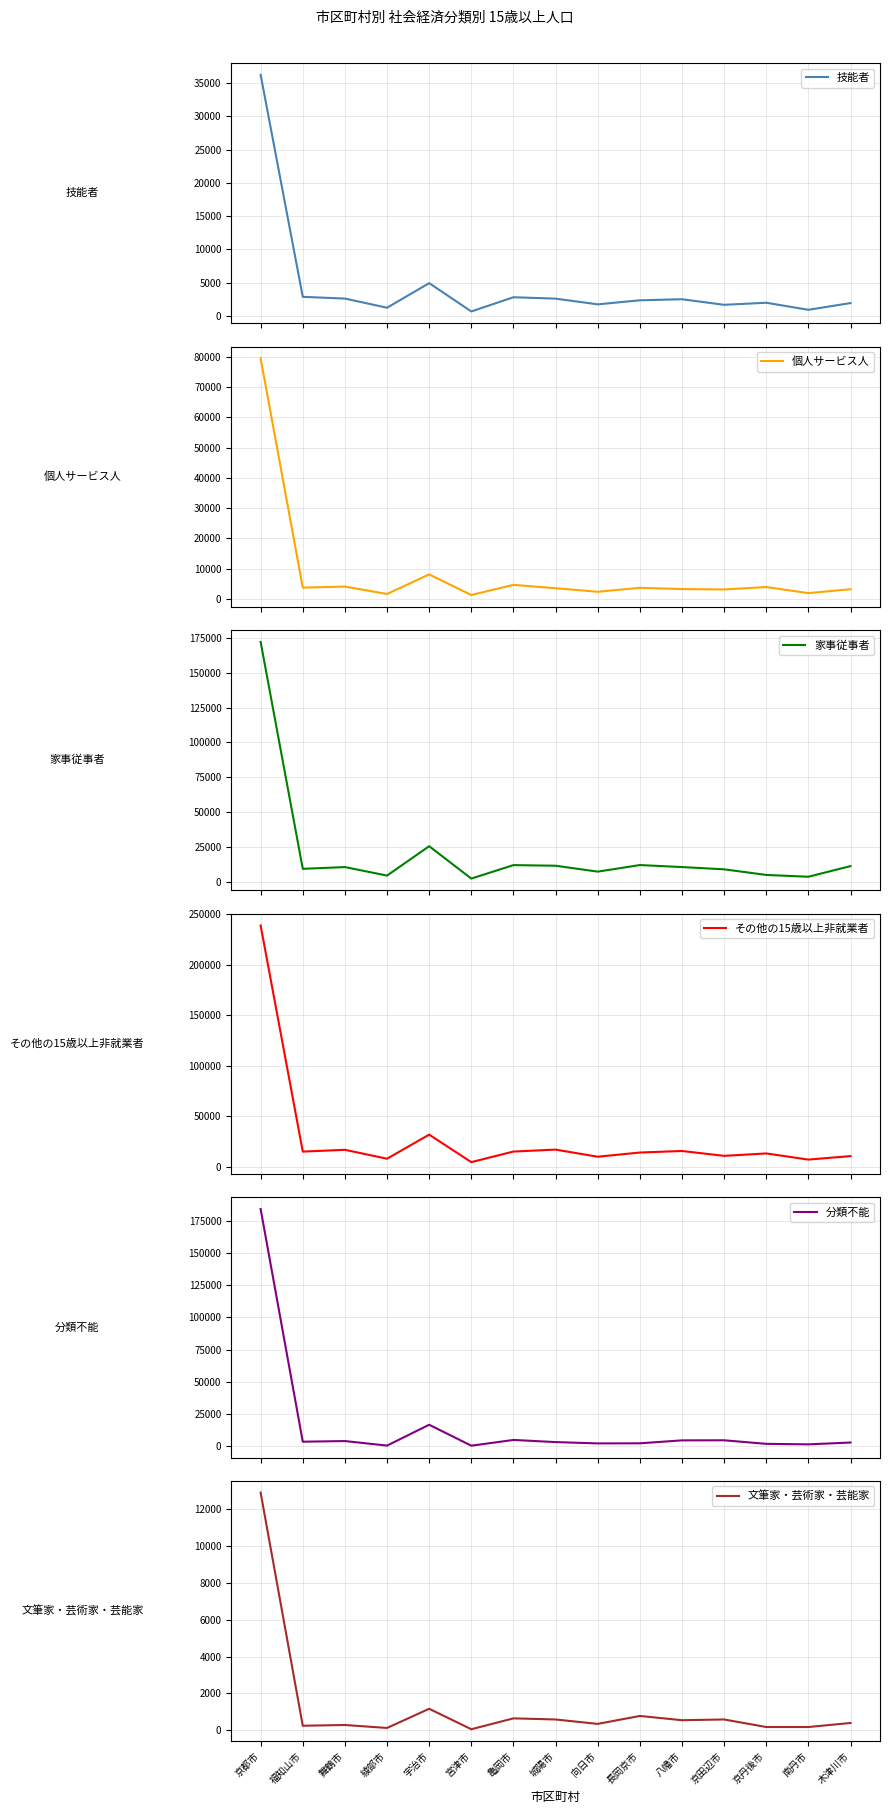

Is this an area chart (filled region under the line)?

No